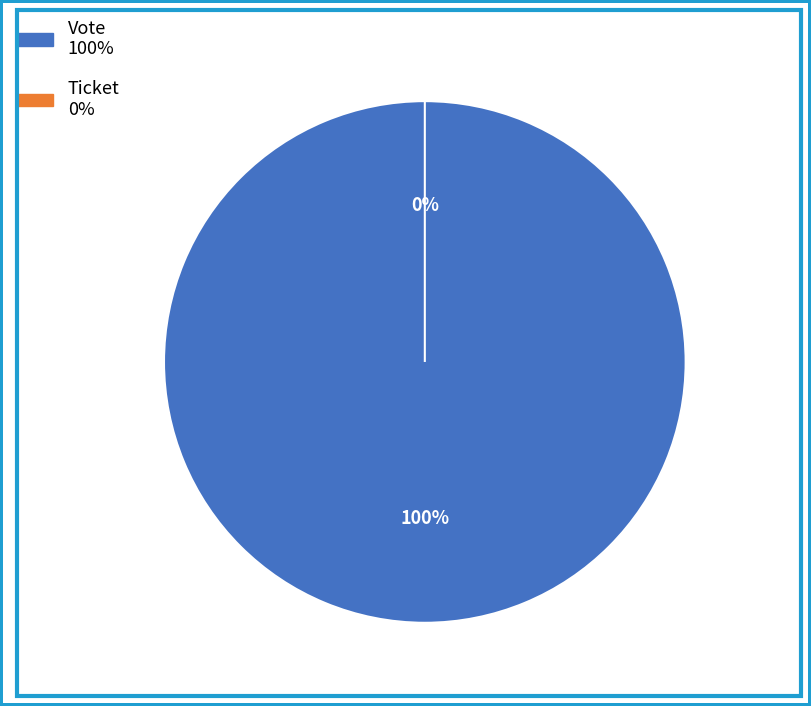

What is the change in value from Vote to Ticket?

-1